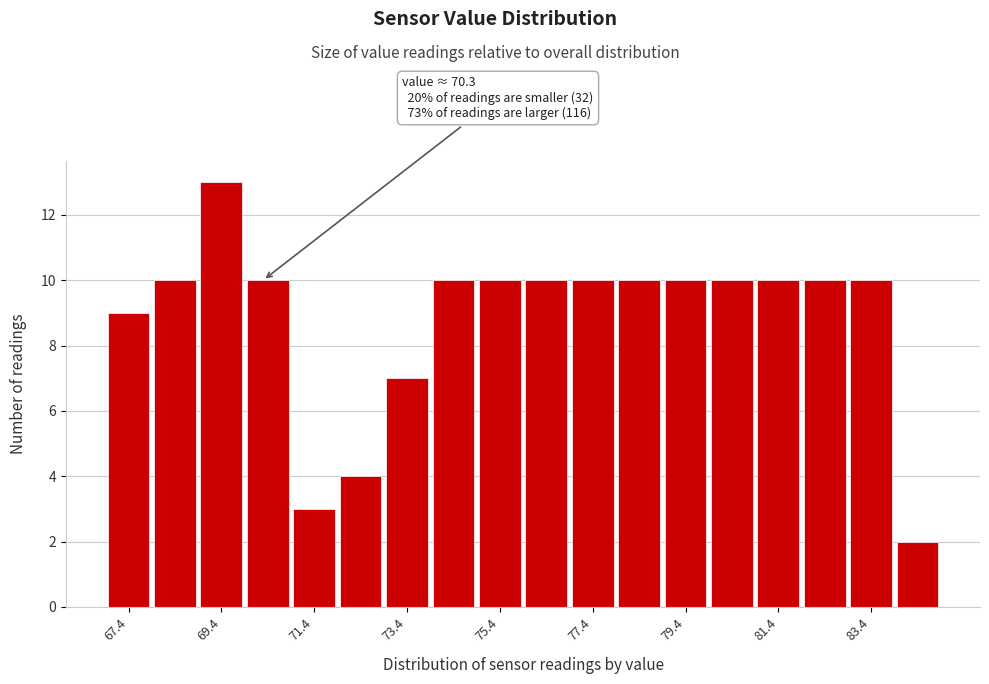

Which range on the x-axis has the tallest bar?

68.9 to 69.9